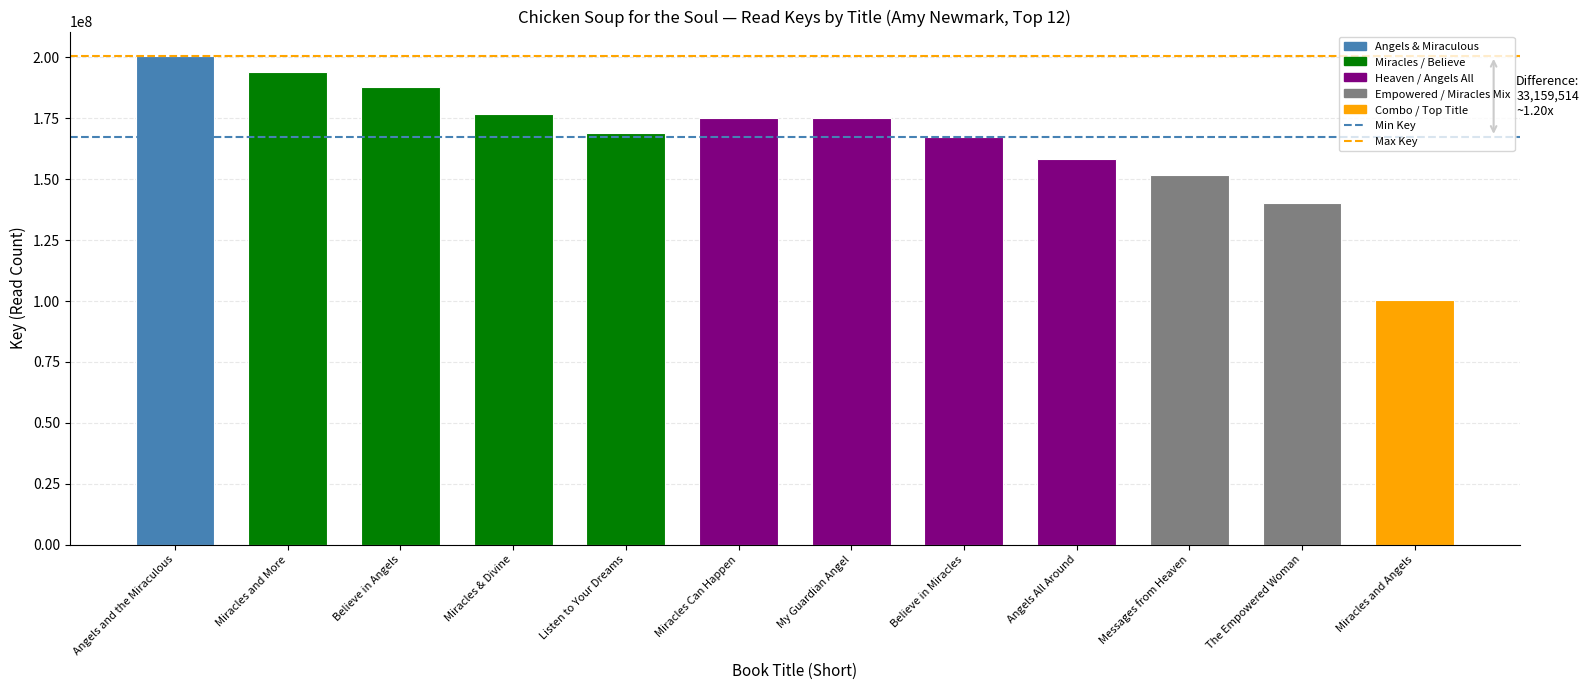

Which label corresponds to the largest value in the chart?

Angels and the Miraculous